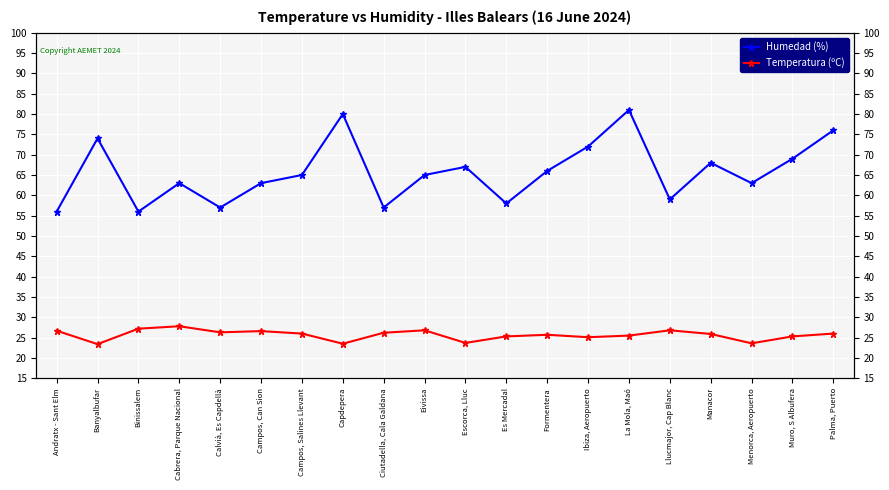

How many data points in Temperatura (ºC) are above 26?

8